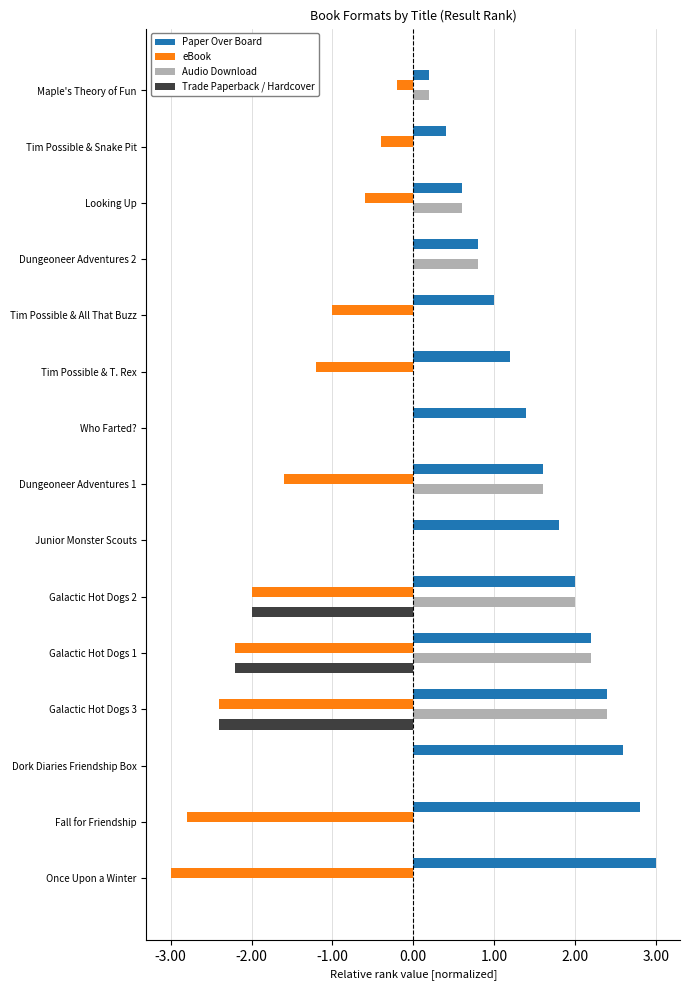

Is it true that eBook equals -0.9 at Galactic Hot Dogs 1?

False